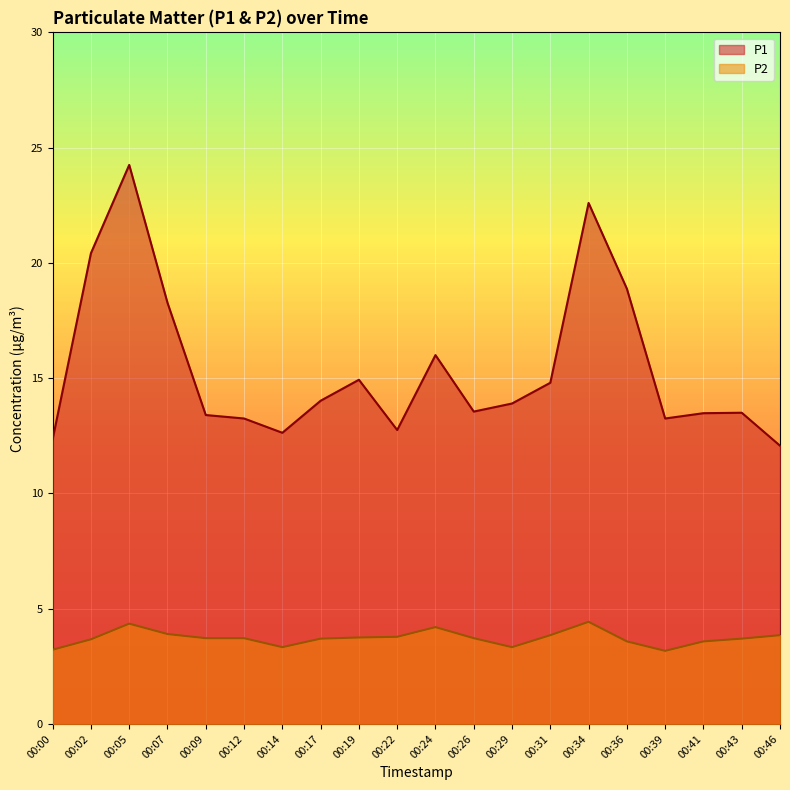

How many lines are shown in the chart?

2